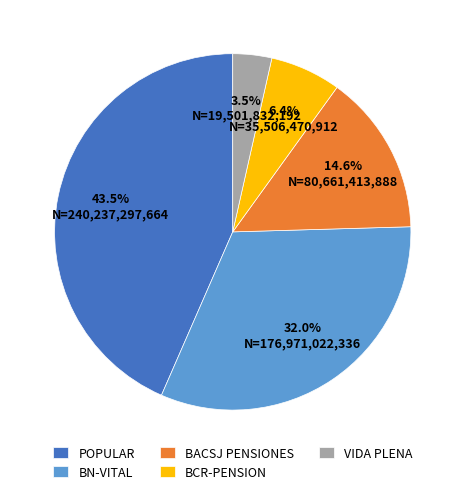

What portion of the pie excludes VIDA PLENA?

96.5%